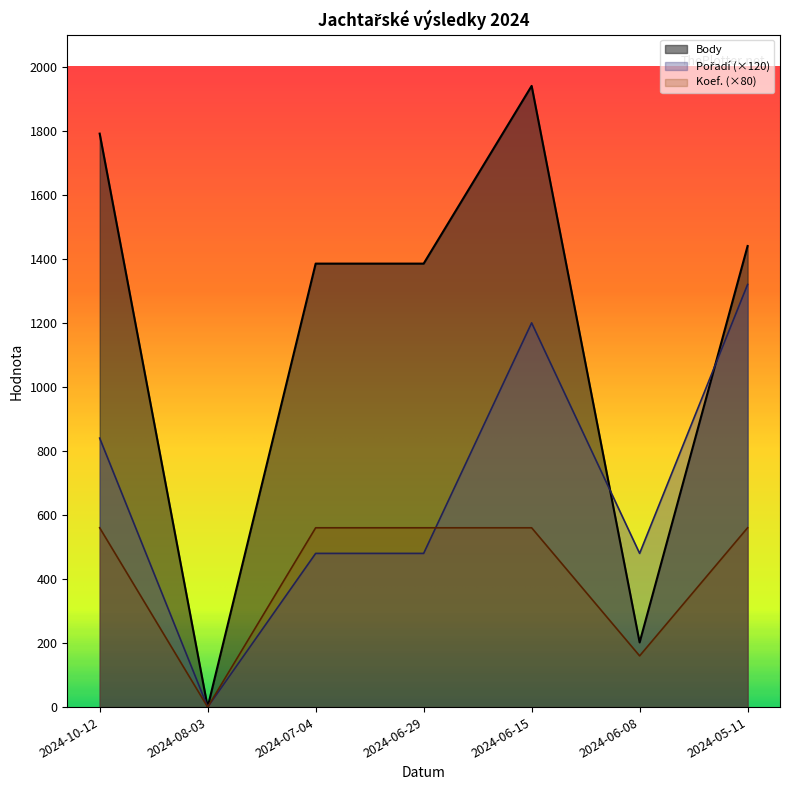

The Koef. series shows 560 at 2024-06-29. True or false?

True